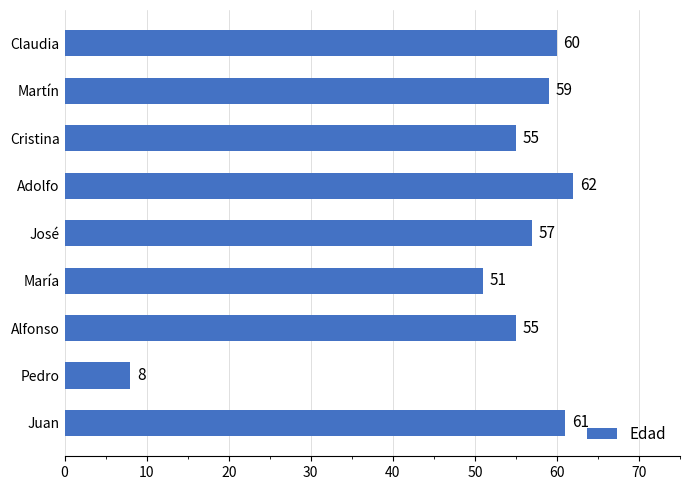

Where is the data nearest to the value 35?

María